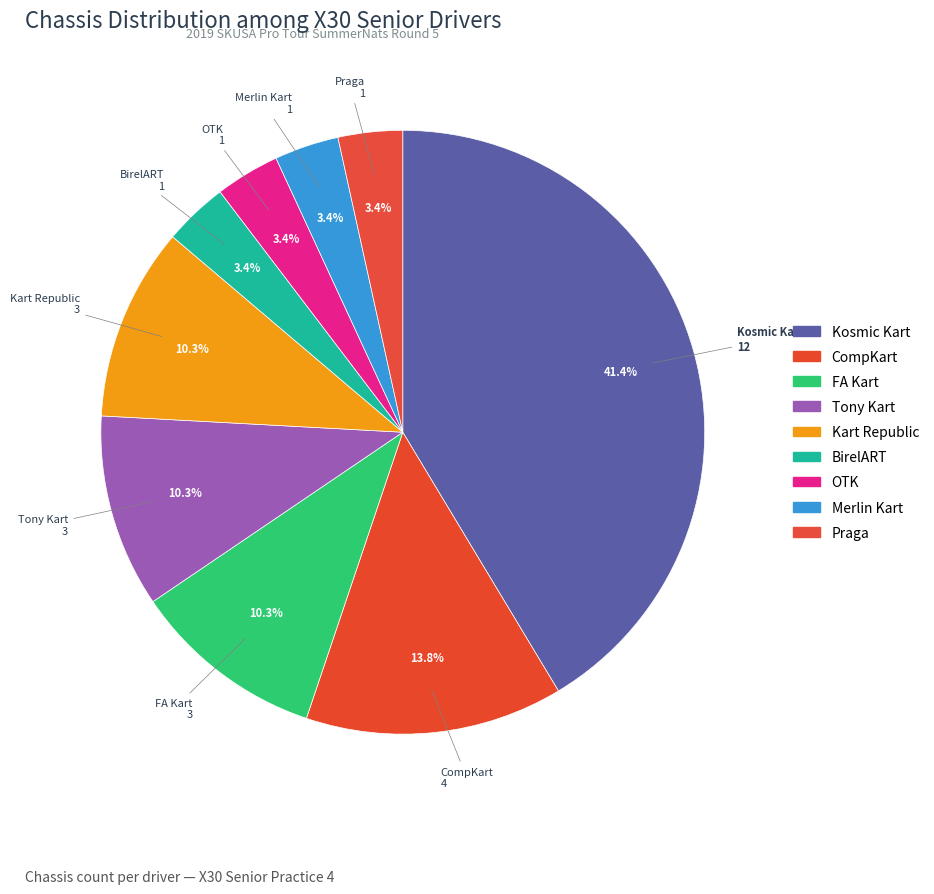

To the nearest percent, what is the difference between the Tony Kart and FA Kart slice percentages?

0%